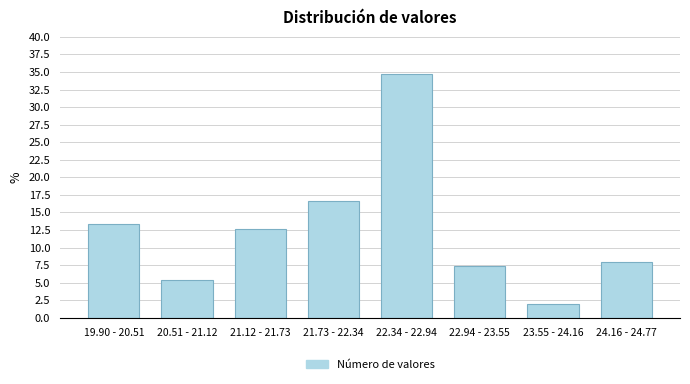

Reading left to right, what are all the values shown in this chart?

13.3	5.3	12.7	16.7	34.7	7.3	2.0	8.0